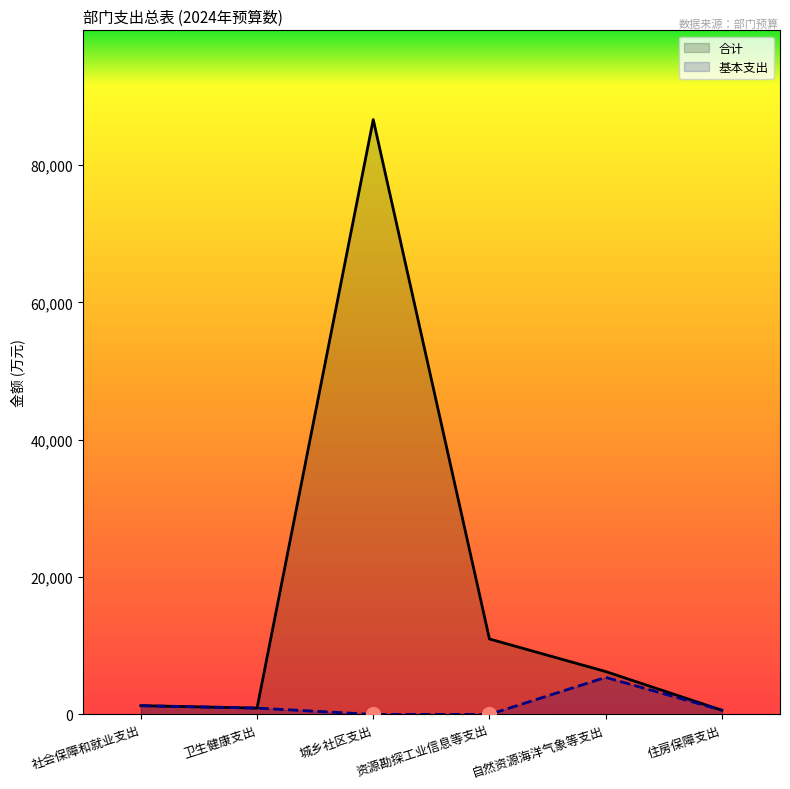

Between 社会保障和就业支出 and 自然资源海洋气象等支出, which series saw the biggest shift?

合计